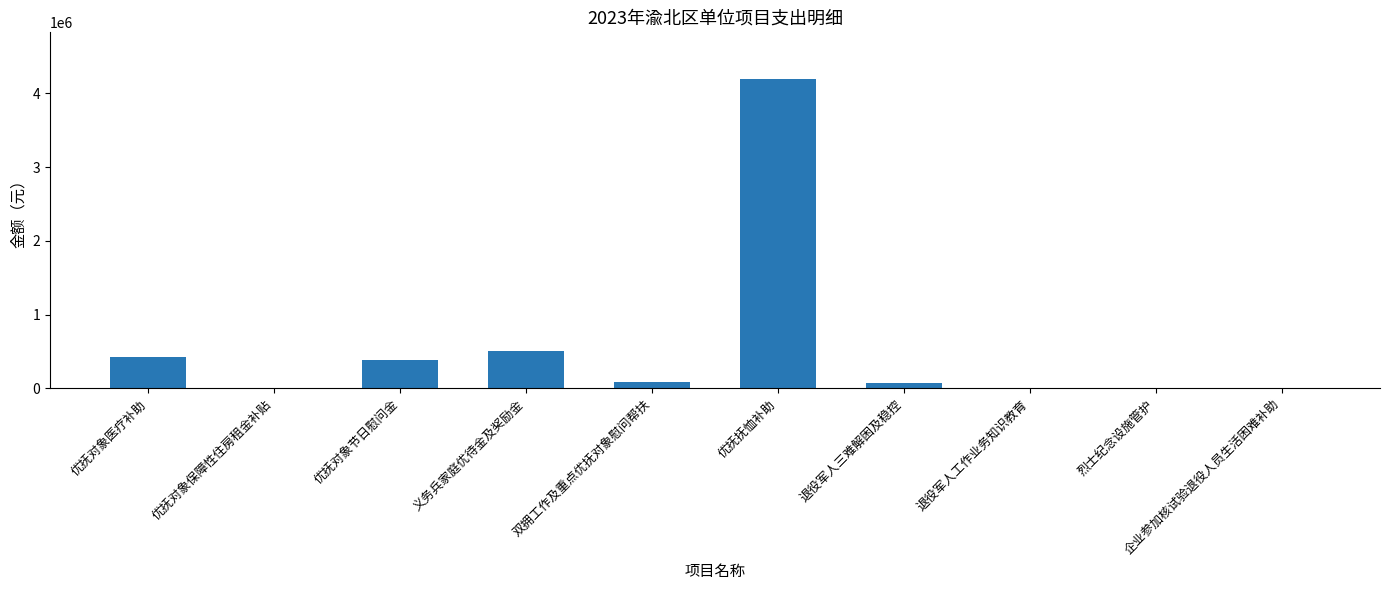

What is the ratio of the value at 双拥工作及重点优抚对象慰问帮扶 to the value at 退役军人三难解困及稳控?

1.1